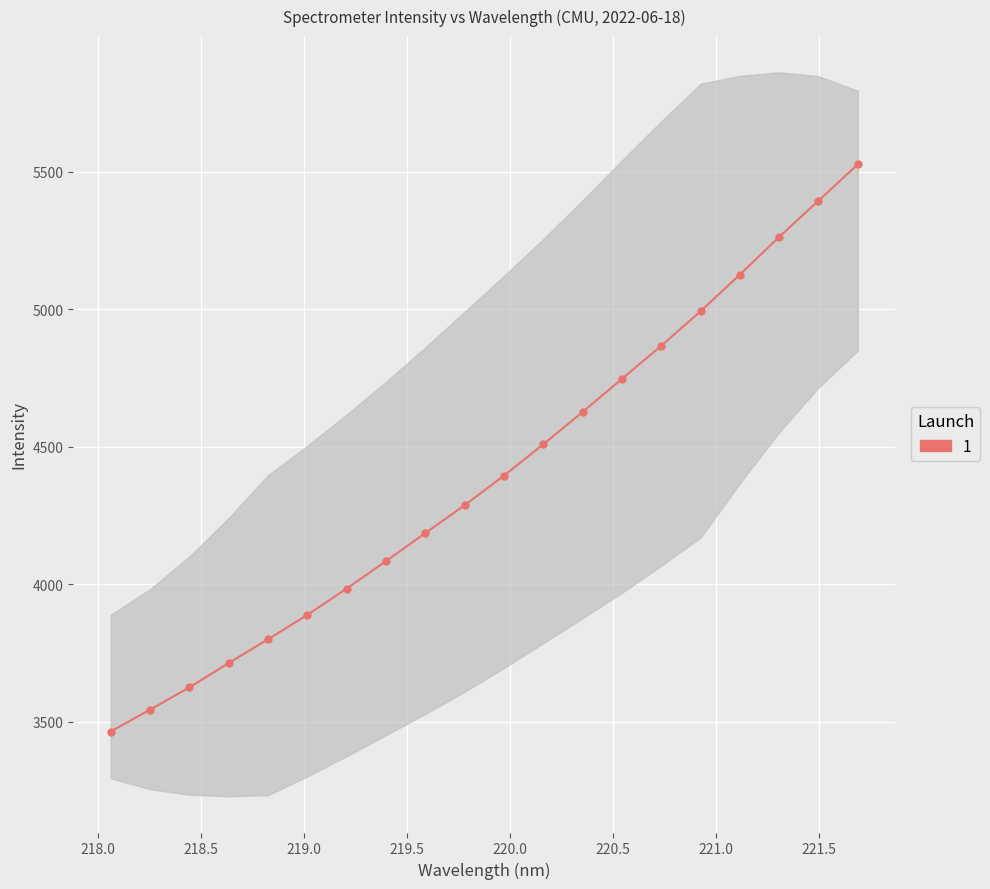

The chart shows a value of 5065.4 at 218.0. True or false?

False